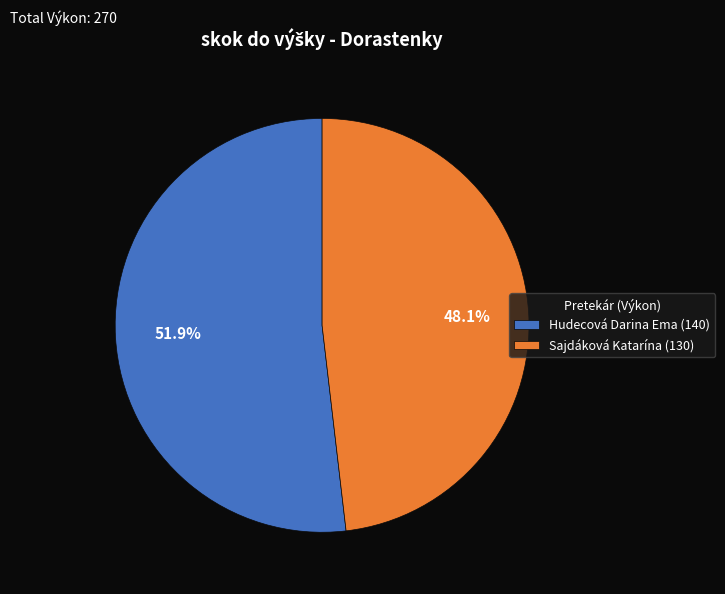

How many slices are in this pie chart?

2